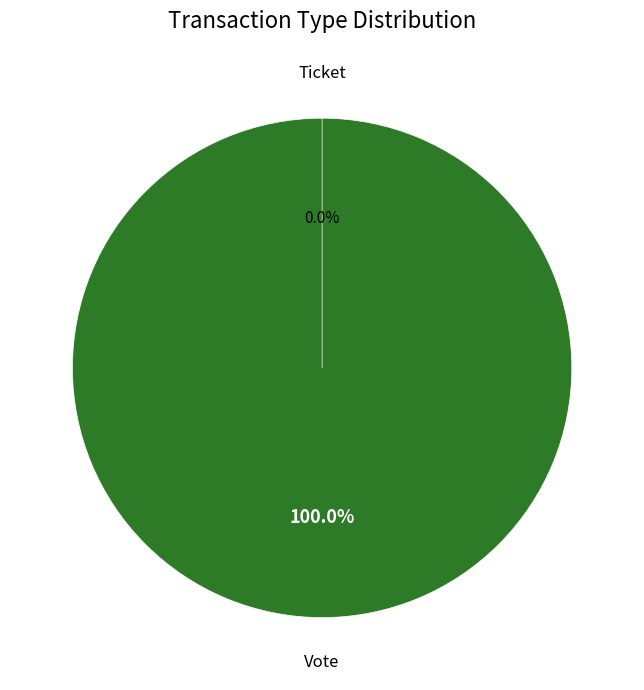

Is there a majority slice in this chart?

Yes